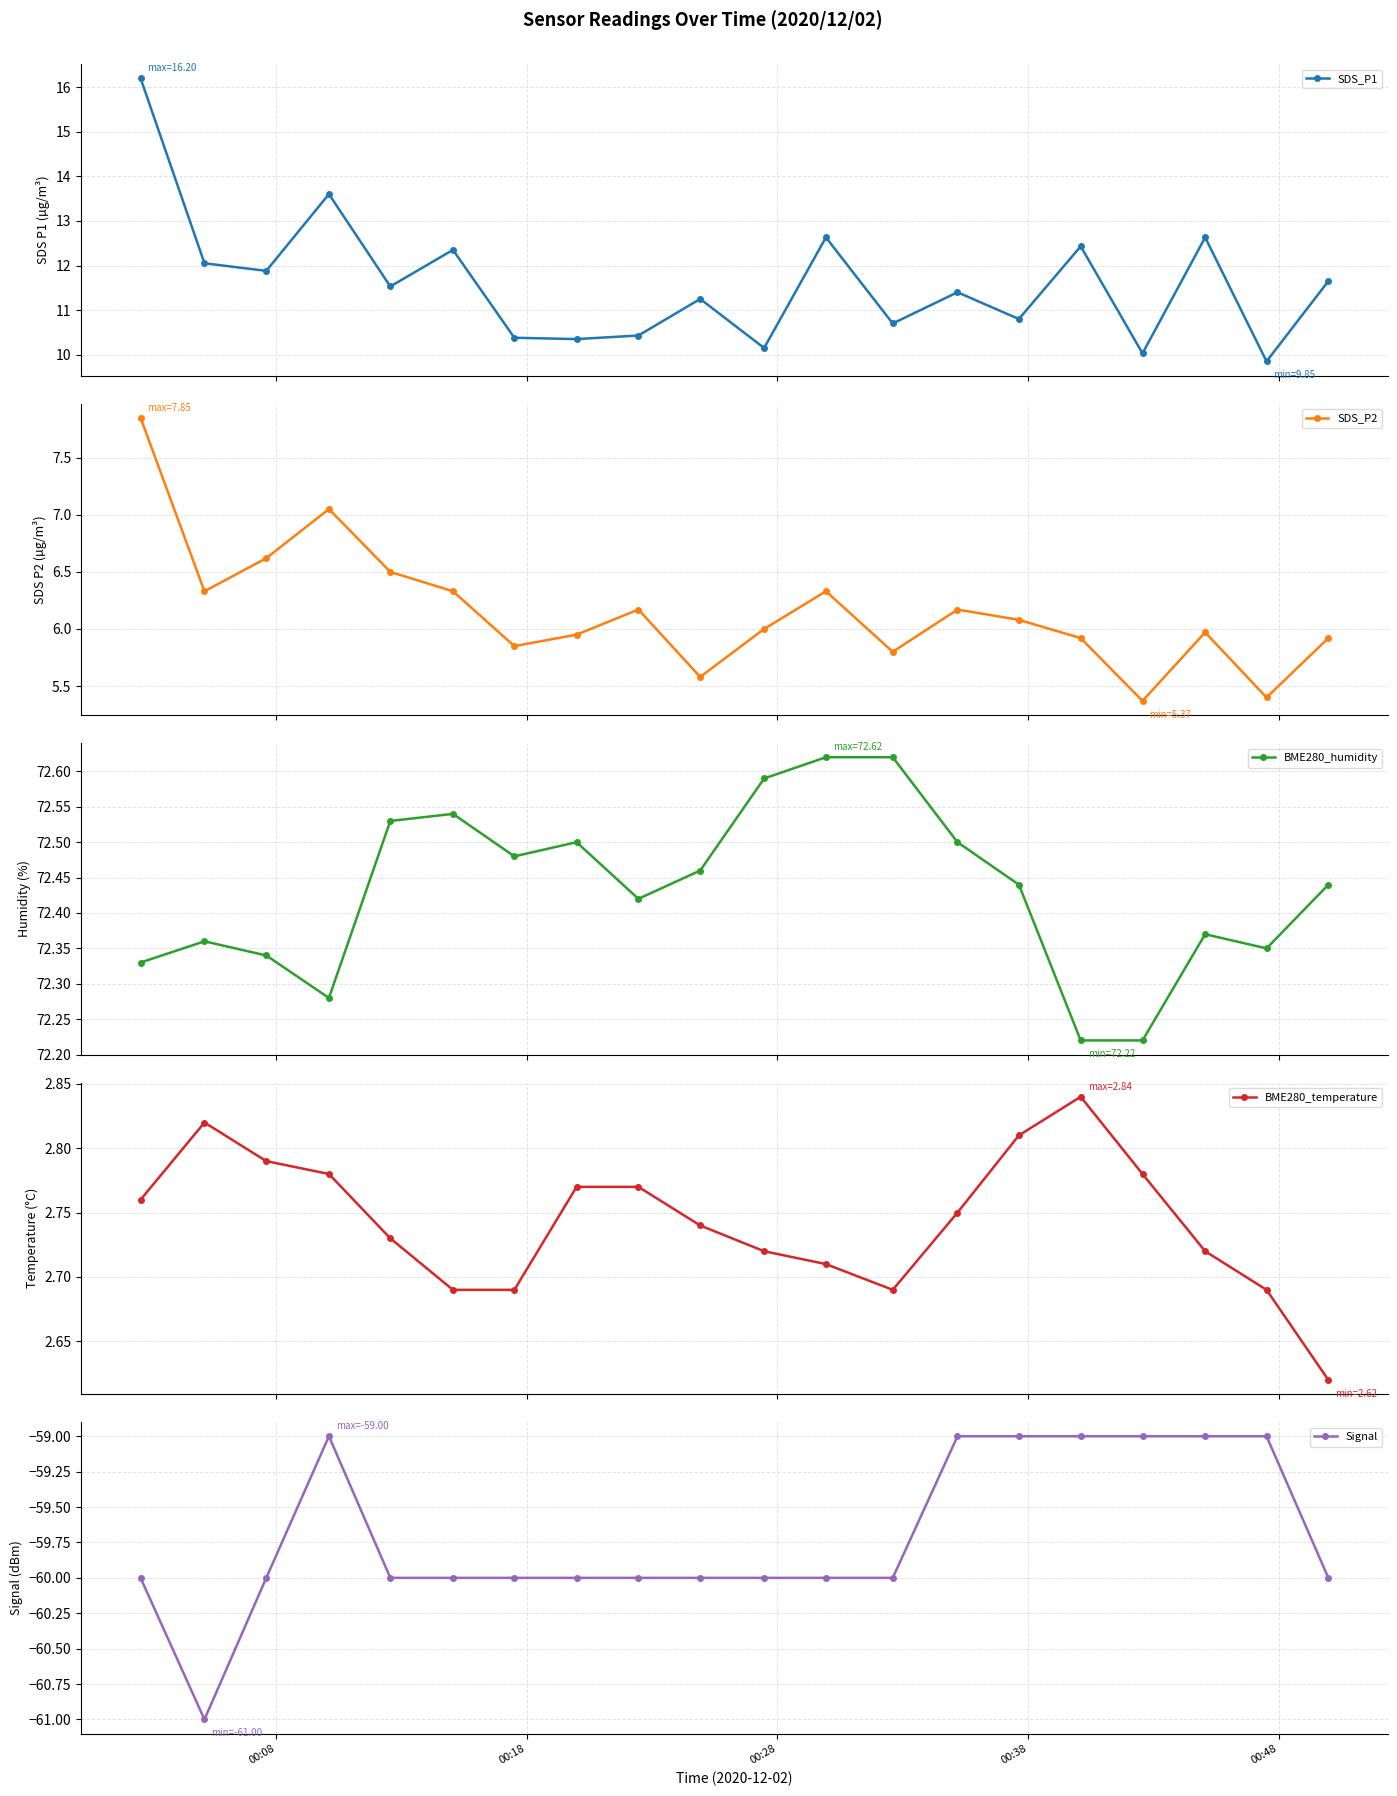

At how many categories does at least one series exceed -41?

20